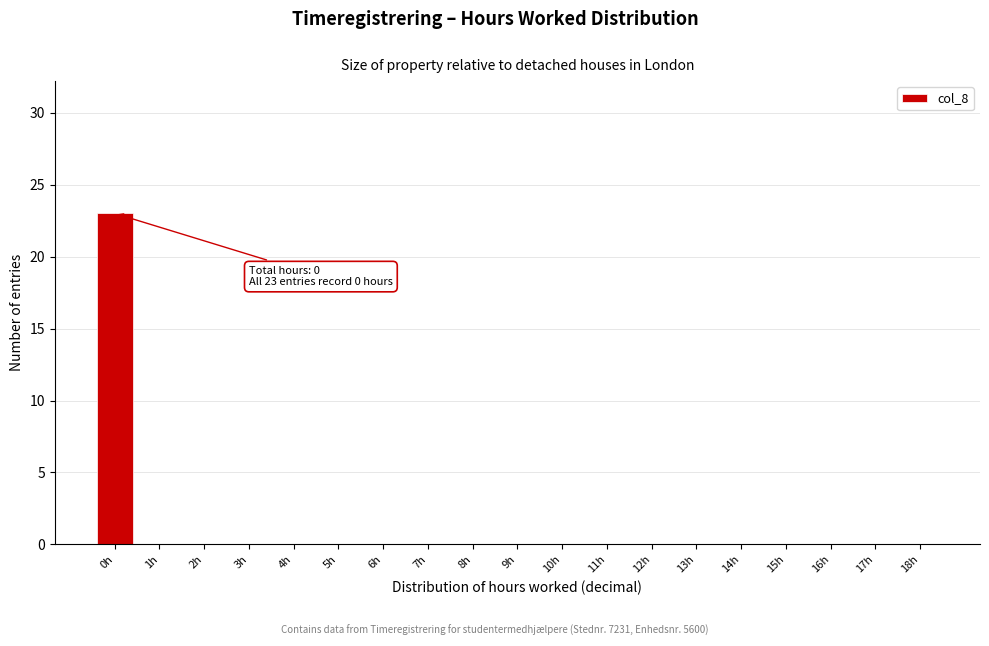

Reading left to right, extract all data points from this chart.

0h=23	1h=0	2h=0	3h=0	4h=0	5h=0	6h=0	7h=0	8h=0	9h=0	10h=0	11h=0	12h=0	13h=0	14h=0	15h=0	16h=0	17h=0	18h=0